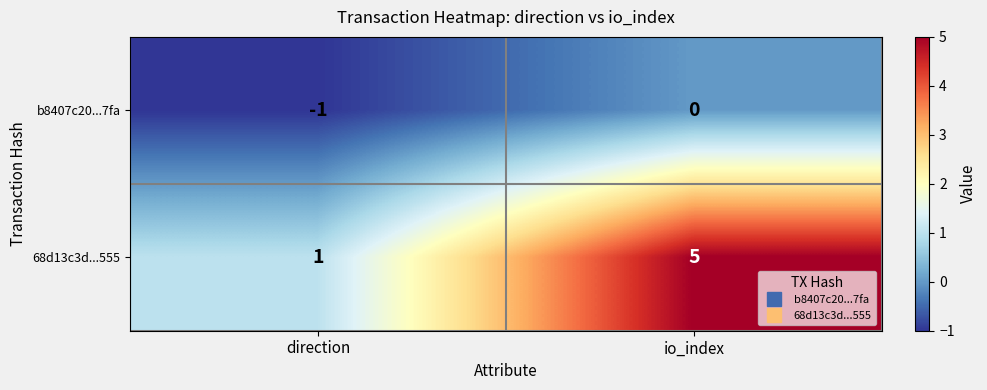

The value of 68d13c3d...555 at direction is 0. True or false?

False